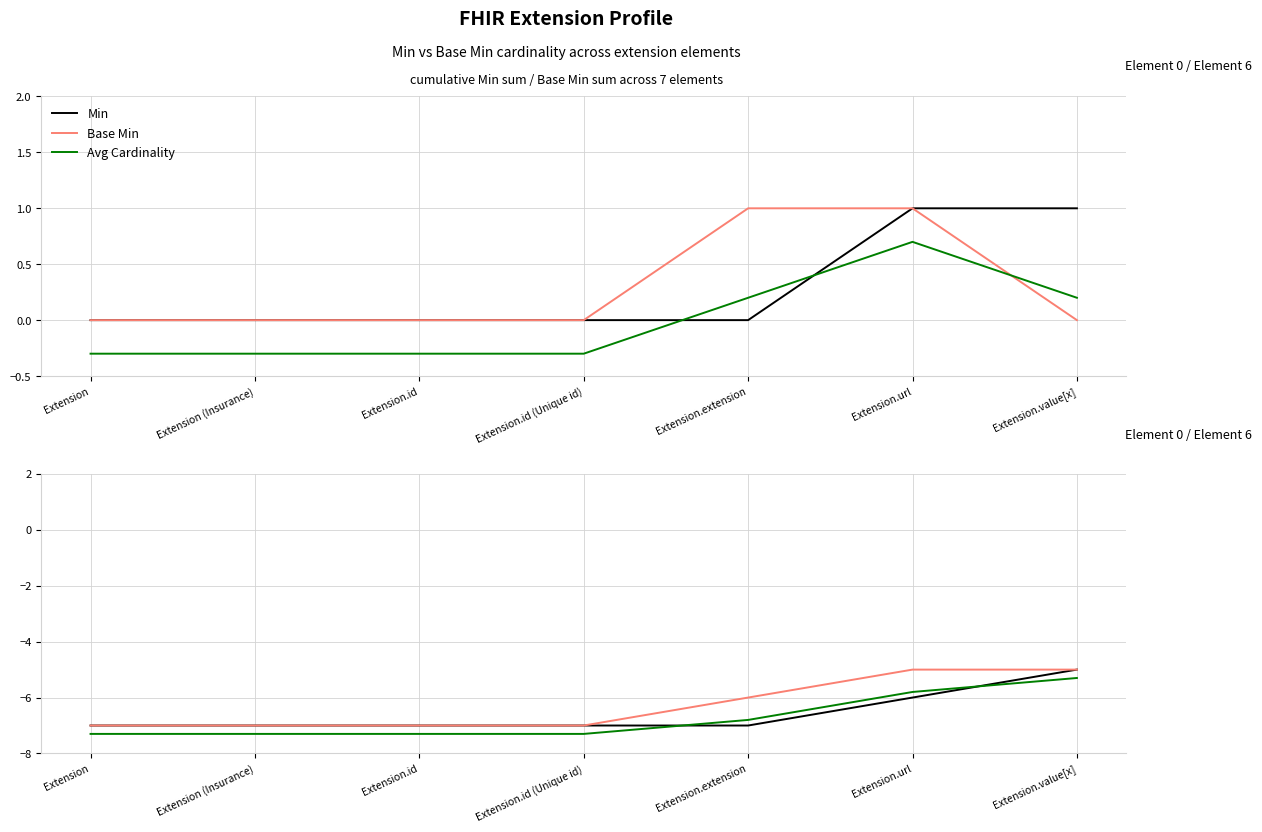

Is this an area chart (filled region under the line)?

No